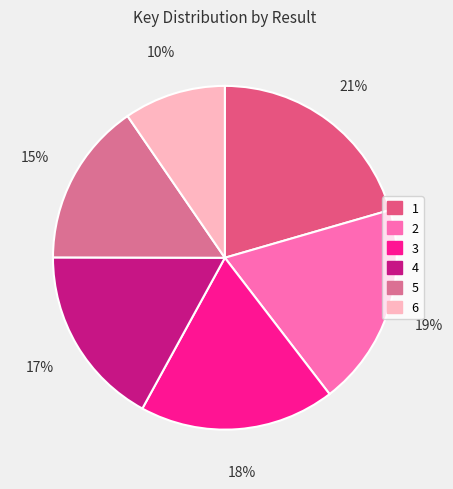

How many segments does this pie chart have?

6